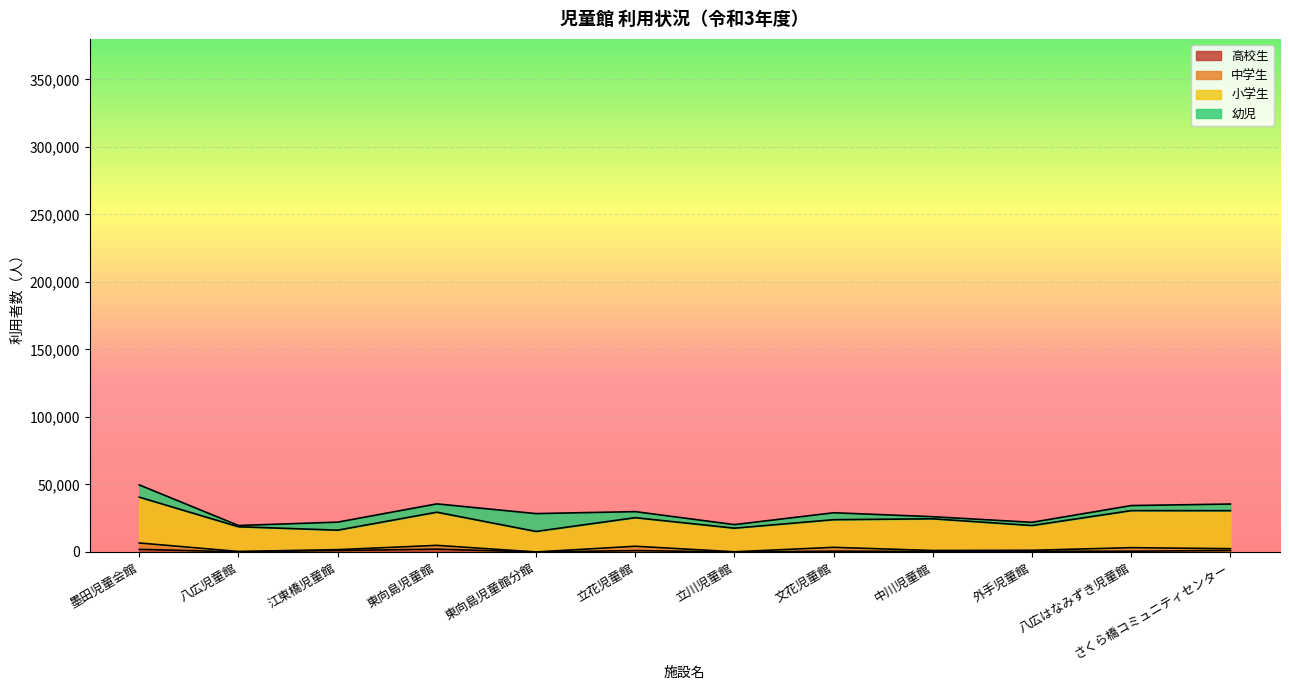

How many lines are shown in the chart?

4